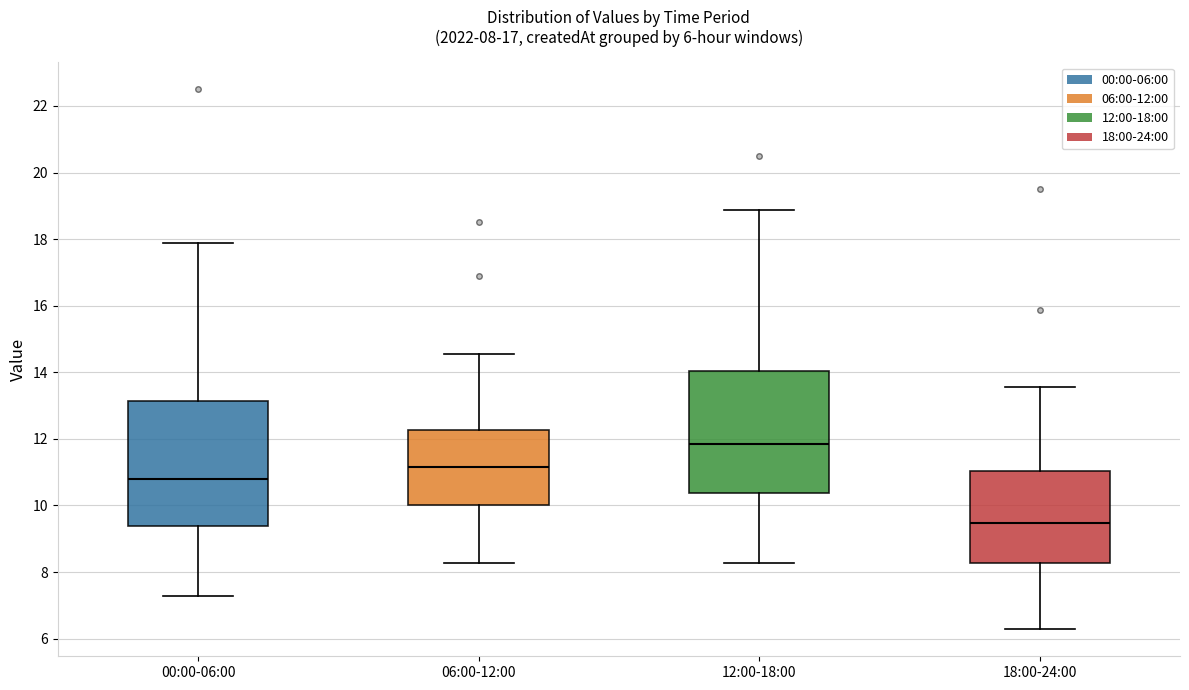

Which box has the highest median line?

12:00-18:00